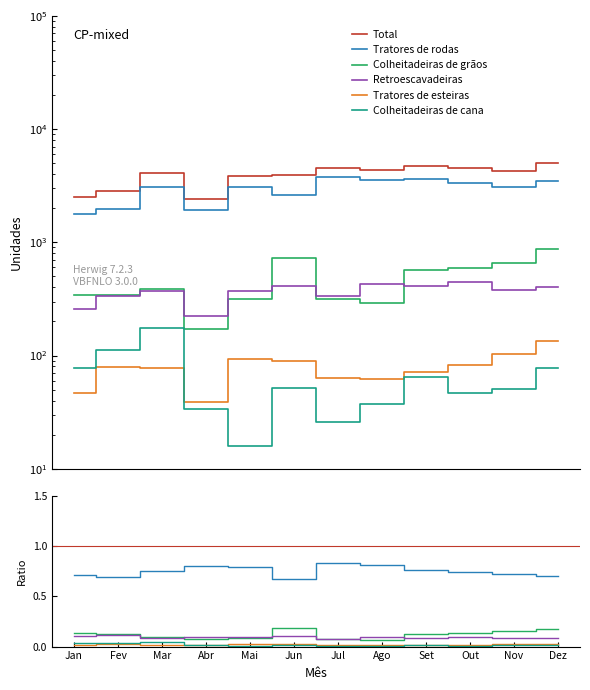

What position from the right is Dez?

1